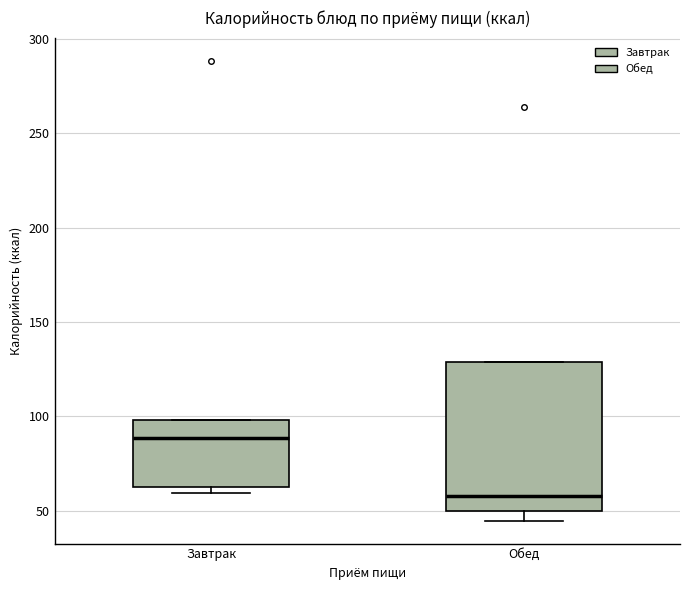

Comparing the boxes themselves (not the whiskers), which one is the tallest?

Обед